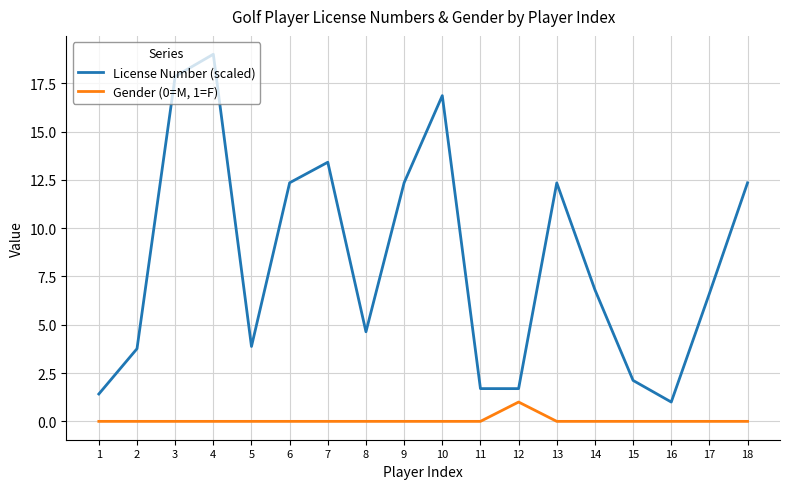

Is the value of License Number (scaled) at 8 greater than the value of Gender (0=M, 1=F) at 8?

Yes